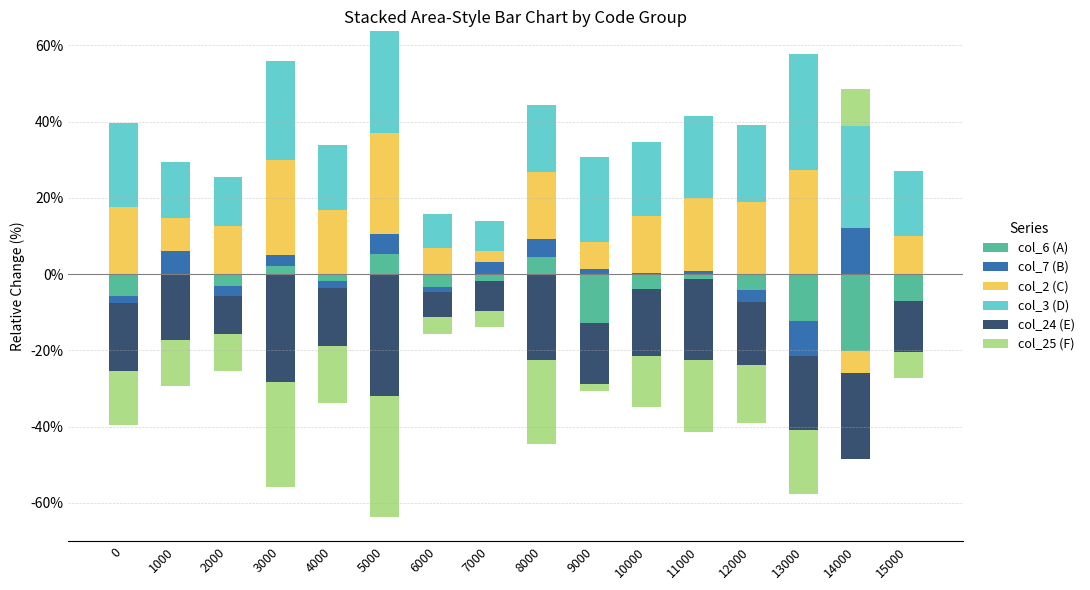

At how many categories does at least one series exceed 28?

1